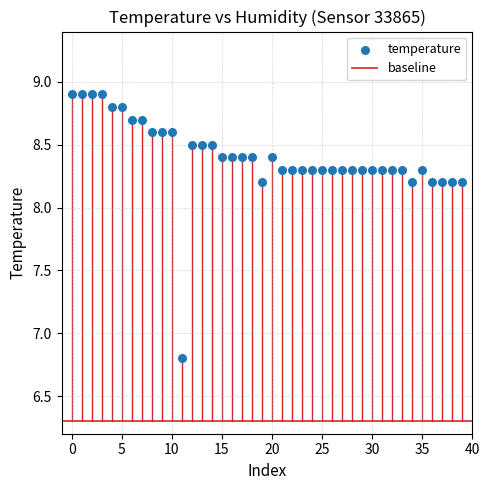

What is the range of Y values (max minus min)?

2.1